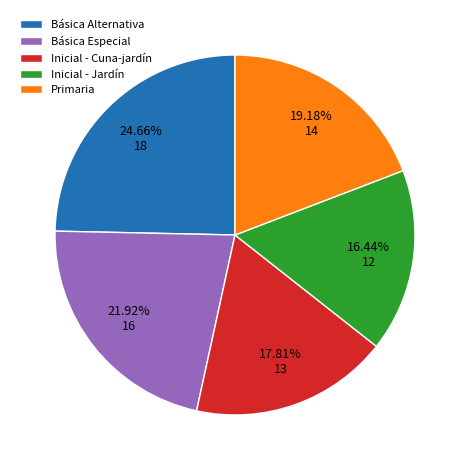

What percentage is the Básica Alternativa slice, to the nearest percent?

25%